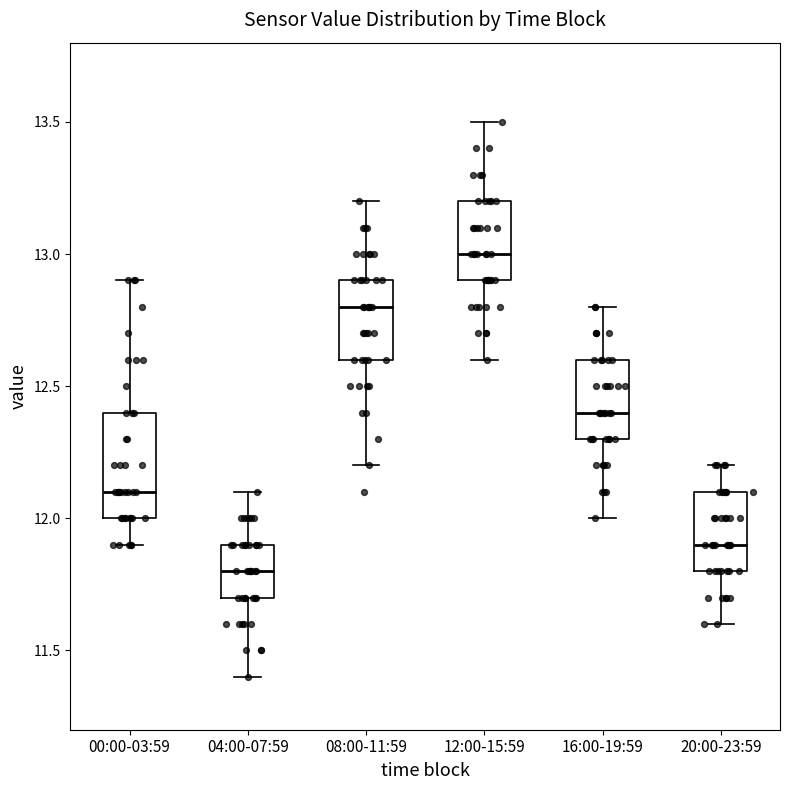

Reading left to right, transcribe this box plot: for each box, give where its median line is, the range the box spans, and where its two whiskers end, as read against the y-axis. The values are not printed on the chart, so give them approximately, as read against the axis.

00:00-03:59: median 12.1, box 12.0 to 12.4, whiskers 11.9 to 12.9
04:00-07:59: median 11.8, box 11.7 to 11.9, whiskers 11.4 to 12.1
08:00-11:59: median 12.8, box 12.6 to 12.9, whiskers 12.2 to 13.2
12:00-15:59: median 13.0, box 12.9 to 13.2, whiskers 12.6 to 13.5
16:00-19:59: median 12.4, box 12.3 to 12.6, whiskers 12.0 to 12.8
20:00-23:59: median 11.9, box 11.8 to 12.1, whiskers 11.6 to 12.2